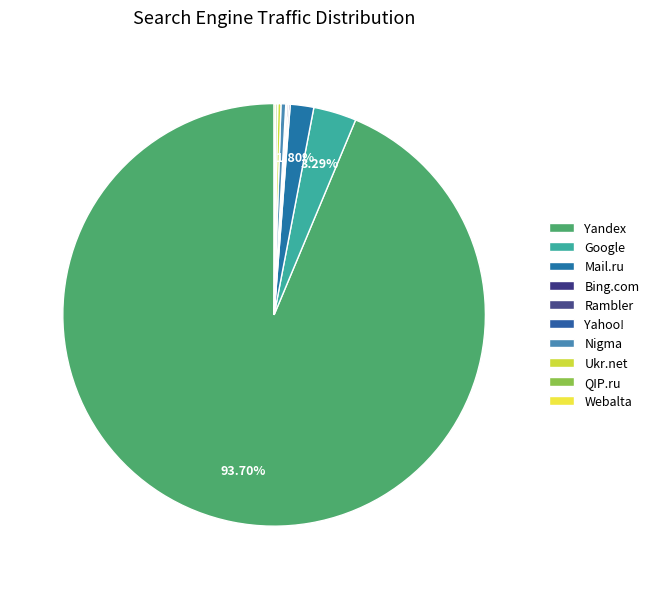

Between Ukr.net and Yandex, which is larger?

Yandex